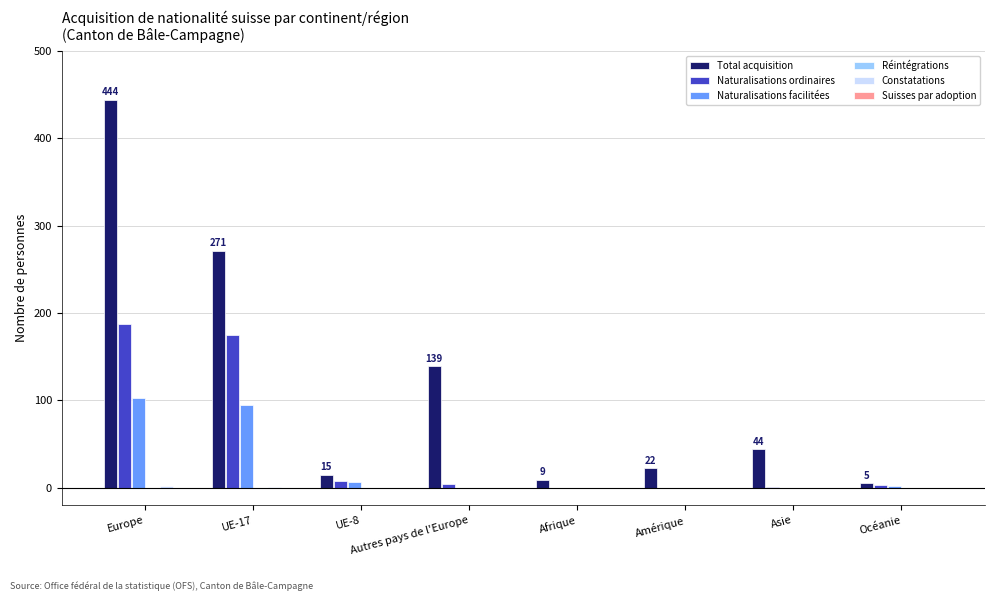

True or false: Naturalisations facilitées has a value of 48 at Amérique.

False